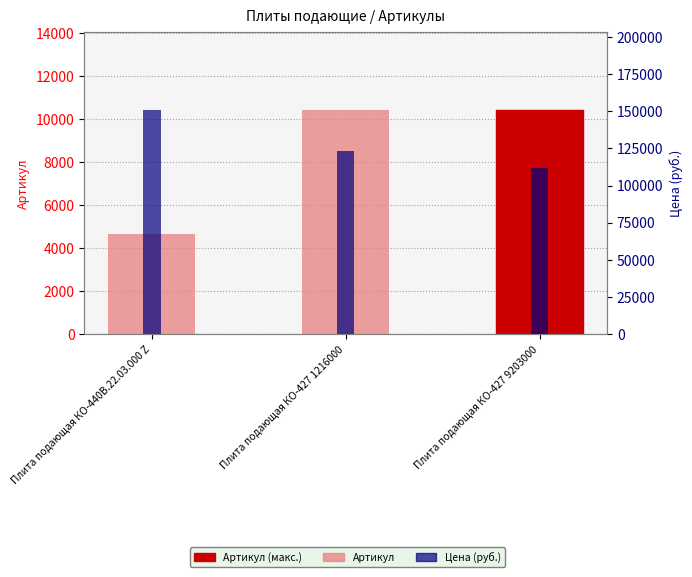

What is the lowest value of the Цена (руб.) series?

112000